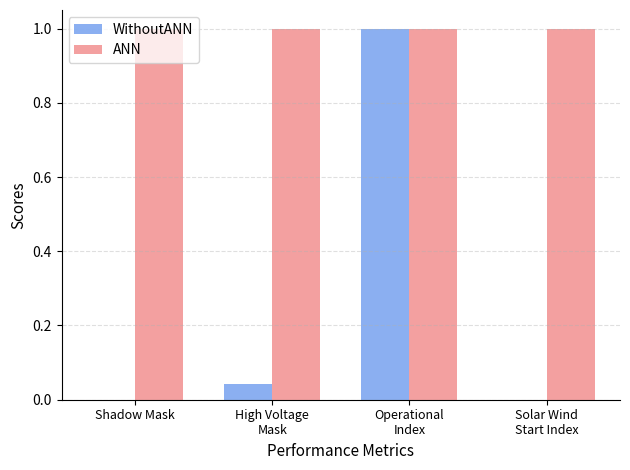

What is the total value across all series at Shadow Mask?

1.0